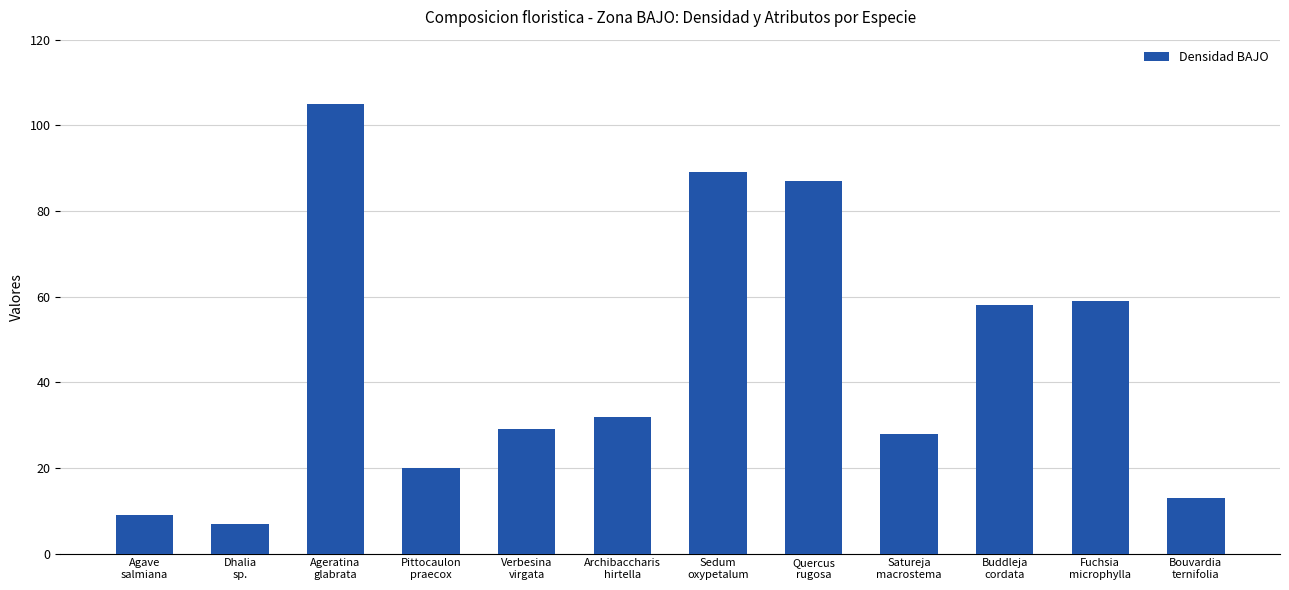

What position from the right is Fuchsia
microphylla?

2